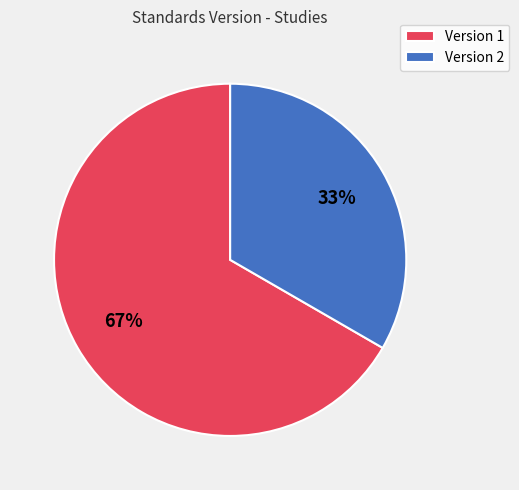

What is the ratio of the value at Version 1 to the value at Version 2?

2.0